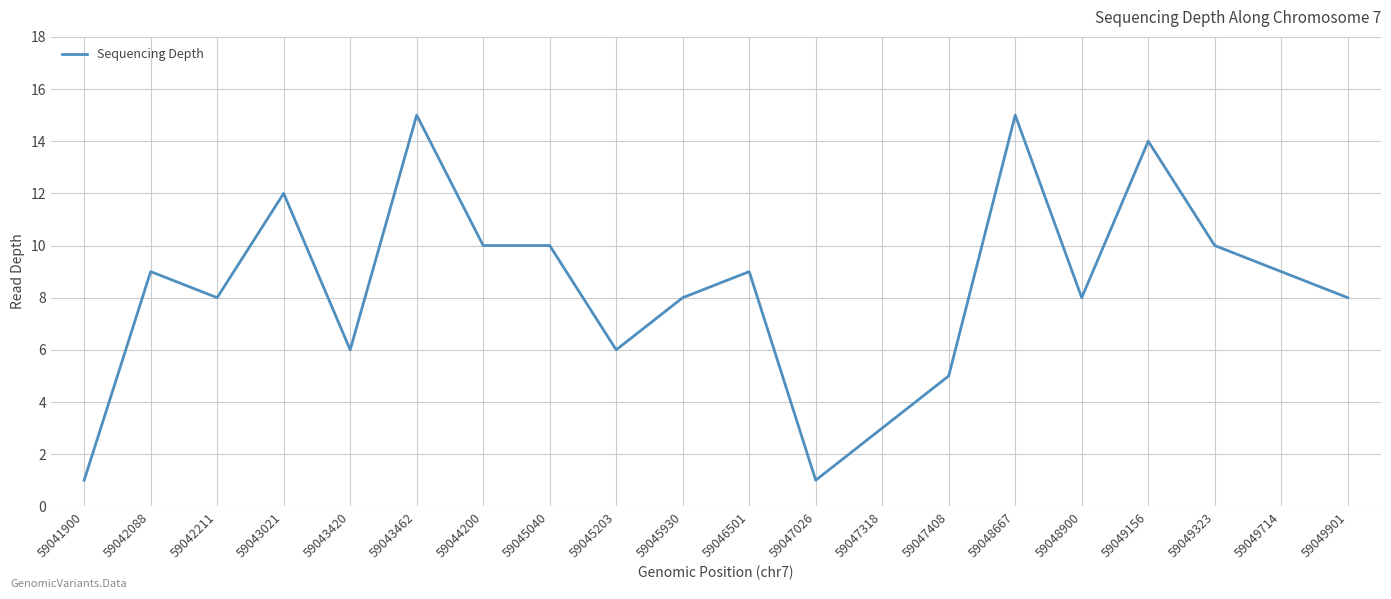

What is the average value?

8